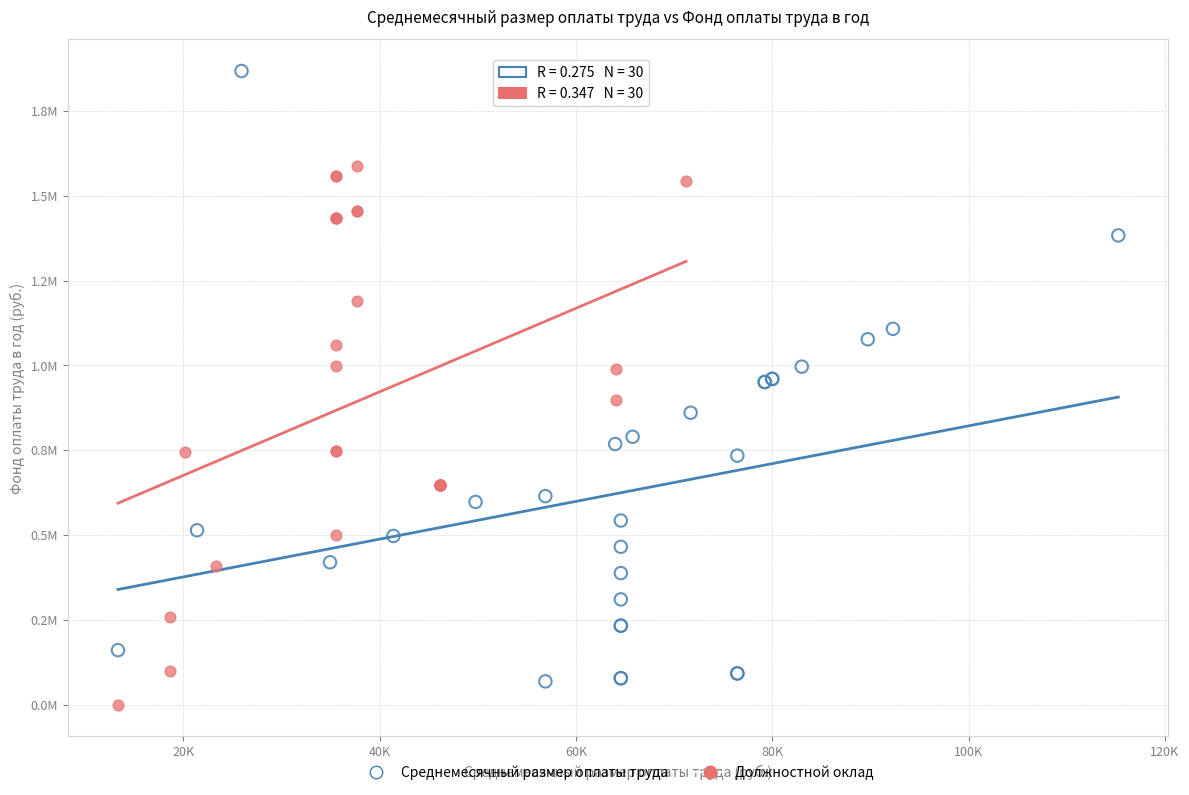

Which series contains the lowest Y value?

Должностной оклад